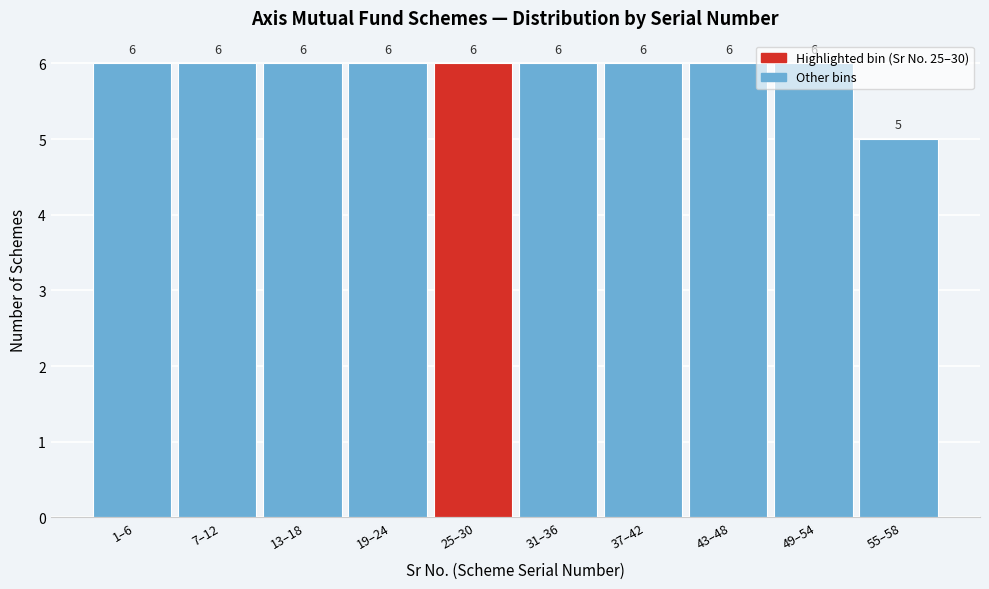

Approximately how many times larger is the value at 13–18 compared to 7–12?

1.0